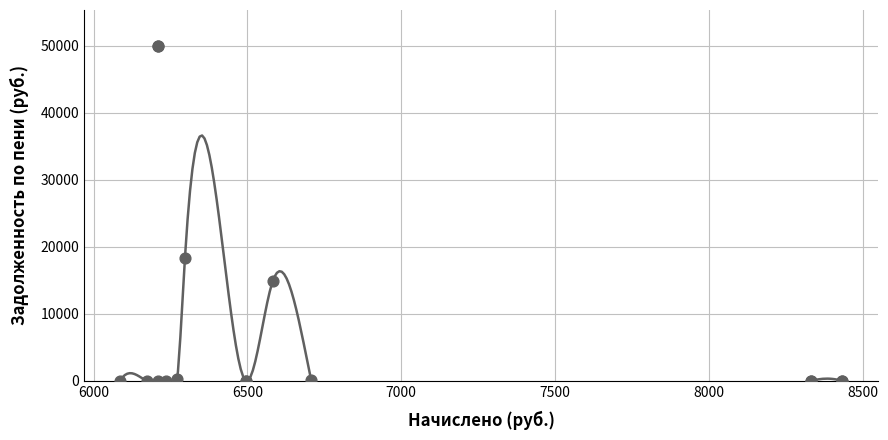

What Y value in the scatter plot is closest to 25015?

18272.3